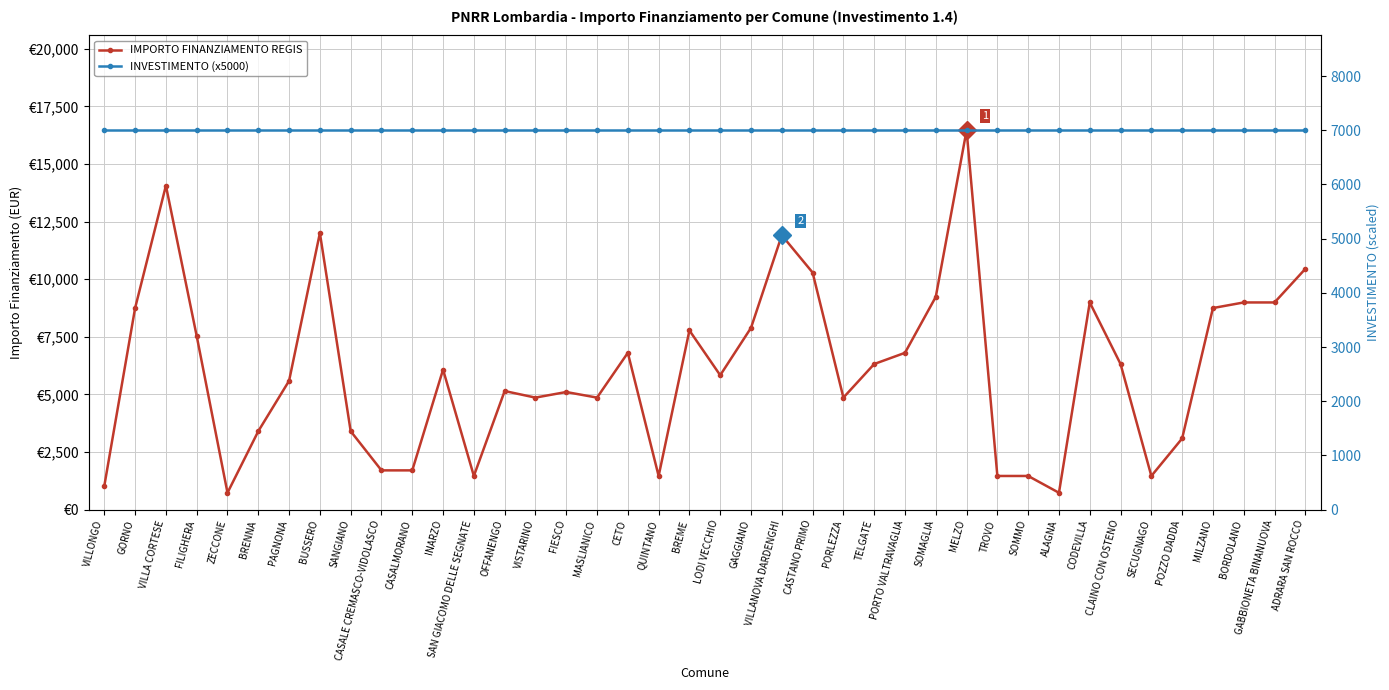

Reading right to left, transcribe all the data shown in this chart.

IMPORTO FINANZIAMENTO REGIS: 10449	8991	8991	8748	3087	1458	6318	8991	729	1458	1458	16464	9234	6804	6318	4860	10290	11907	7889	5831	7776	1458	6804	4860	5103	4860	5145	1458	6075	1701	1701	3402	12005	5589	3402	729	7533	14063	8748	1029
INVESTIMENTO (x5000): 7000	7000	7000	7000	7000	7000	7000	7000	7000	7000	7000	7000	7000	7000	7000	7000	7000	7000	7000	7000	7000	7000	7000	7000	7000	7000	7000	7000	7000	7000	7000	7000	7000	7000	7000	7000	7000	7000	7000	7000